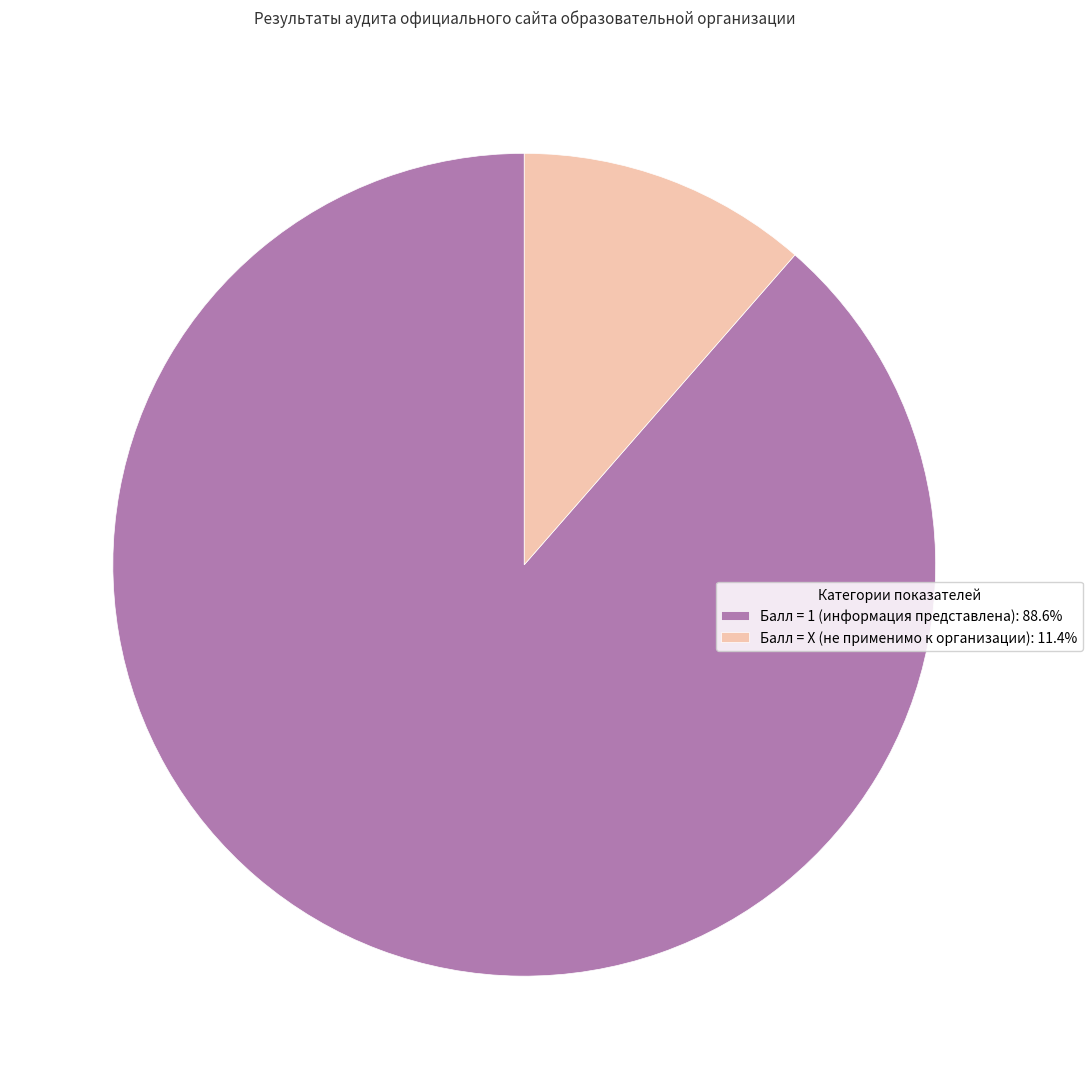

Do Балл = 1 (информация представлена): 88.6% and Балл = Х (не применимо к организации): 11.4% together represent more than half of the pie?

Yes